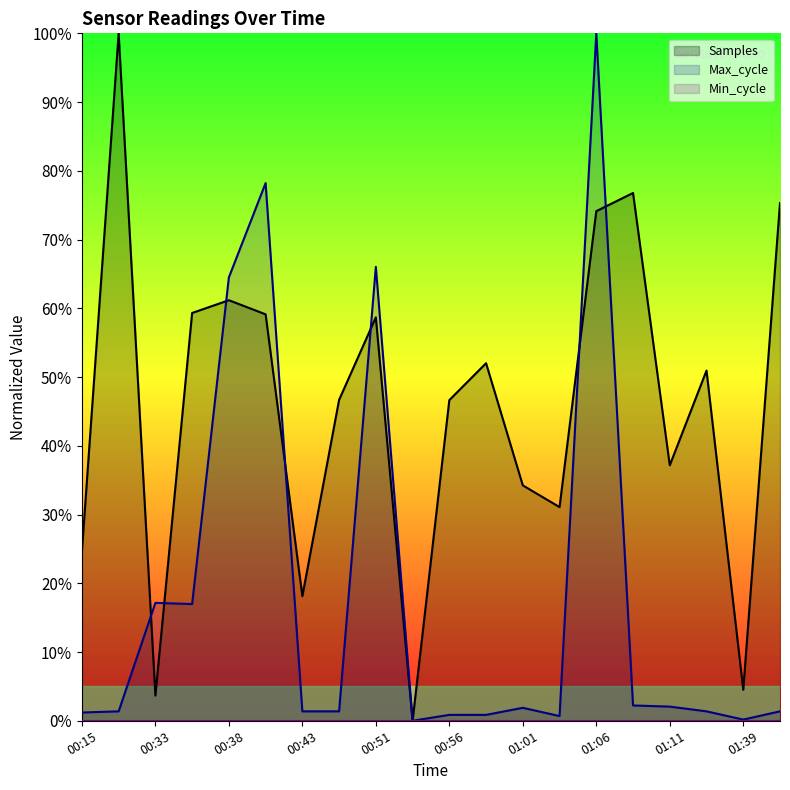

Between which two adjacent categories do Samples and Max_cycle first intersect?

00:31 and 00:33